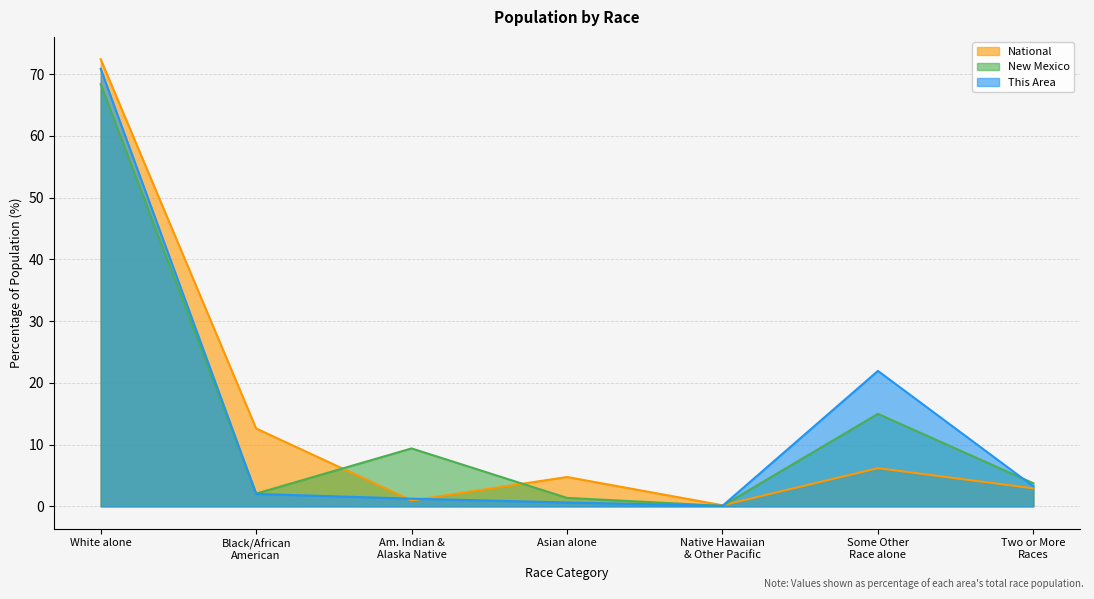

Which category has the highest value across all series?

White alone